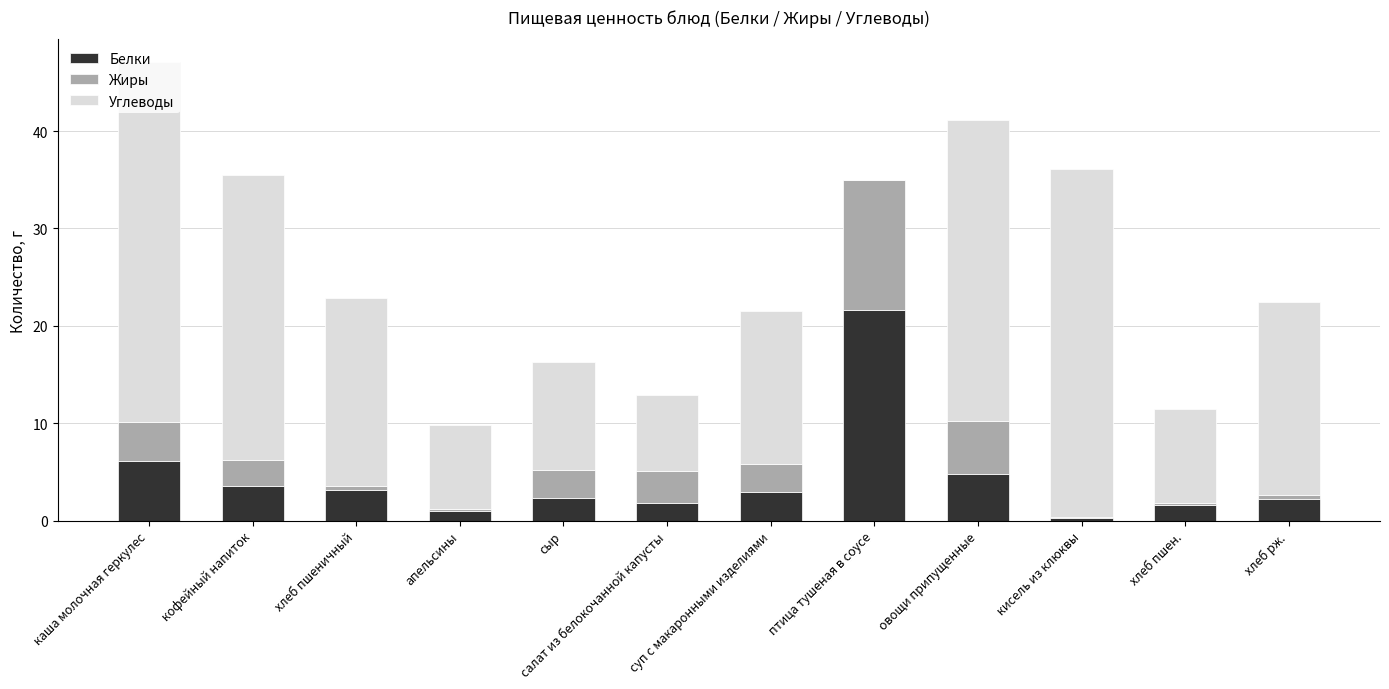

At which category is the sum across all series the highest?

каша молочная геркулес